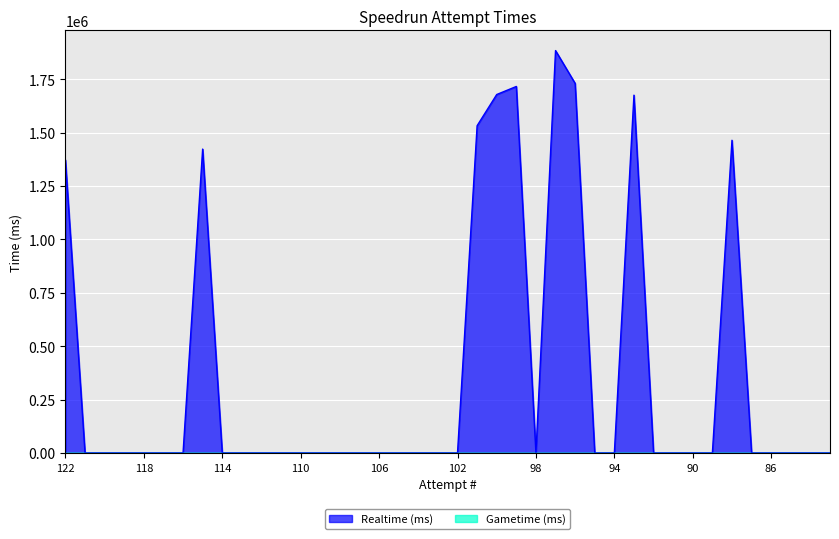

Is it true that the value at 121 is 0?

True